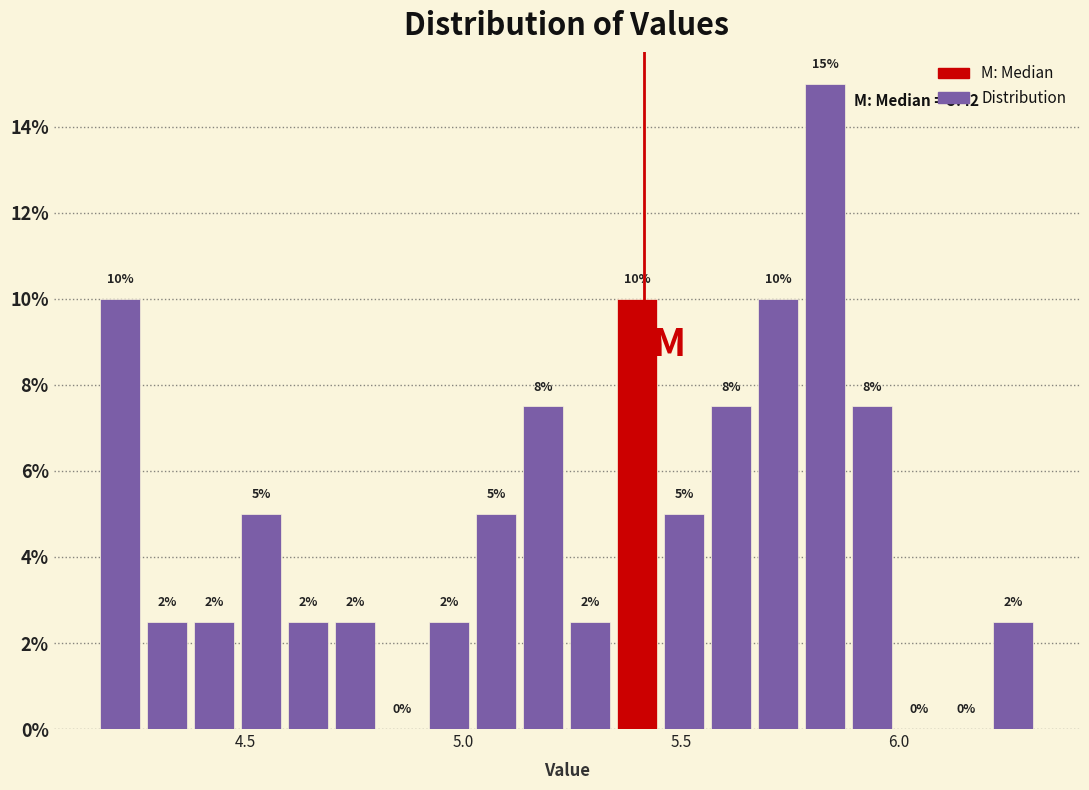

Around what value on the x-axis is the tallest bar? Give the approximate position of its centre, as read against the axis.

5.85